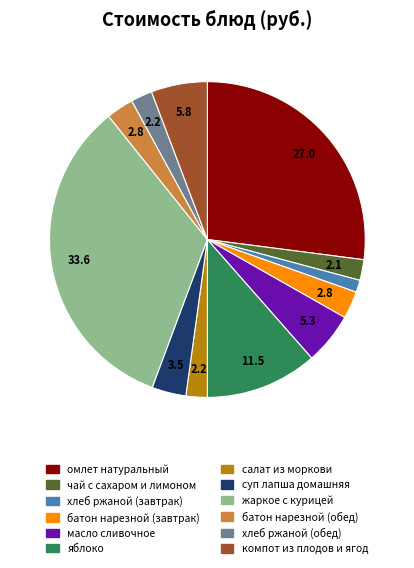

Do чай с сахаром и лимоном and масло сливочное together represent more than half of the pie?

No